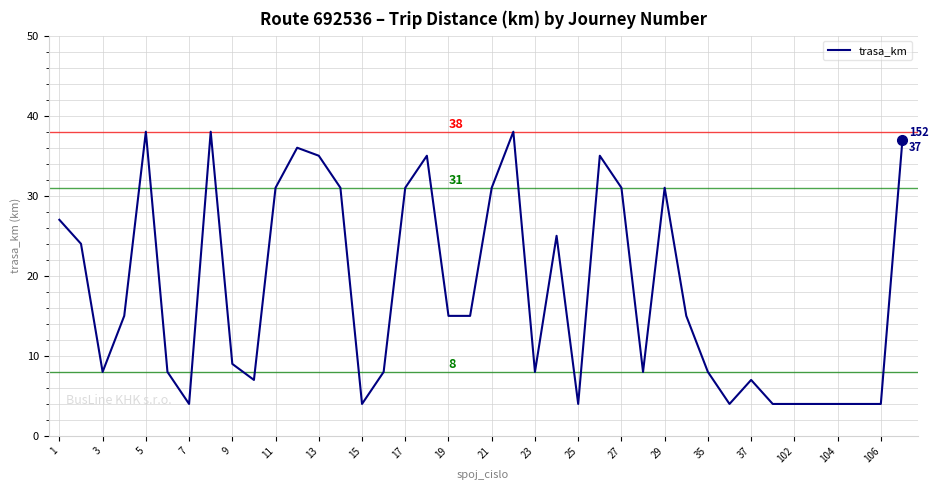

Does the chart display data point markers on the line(s)?

No